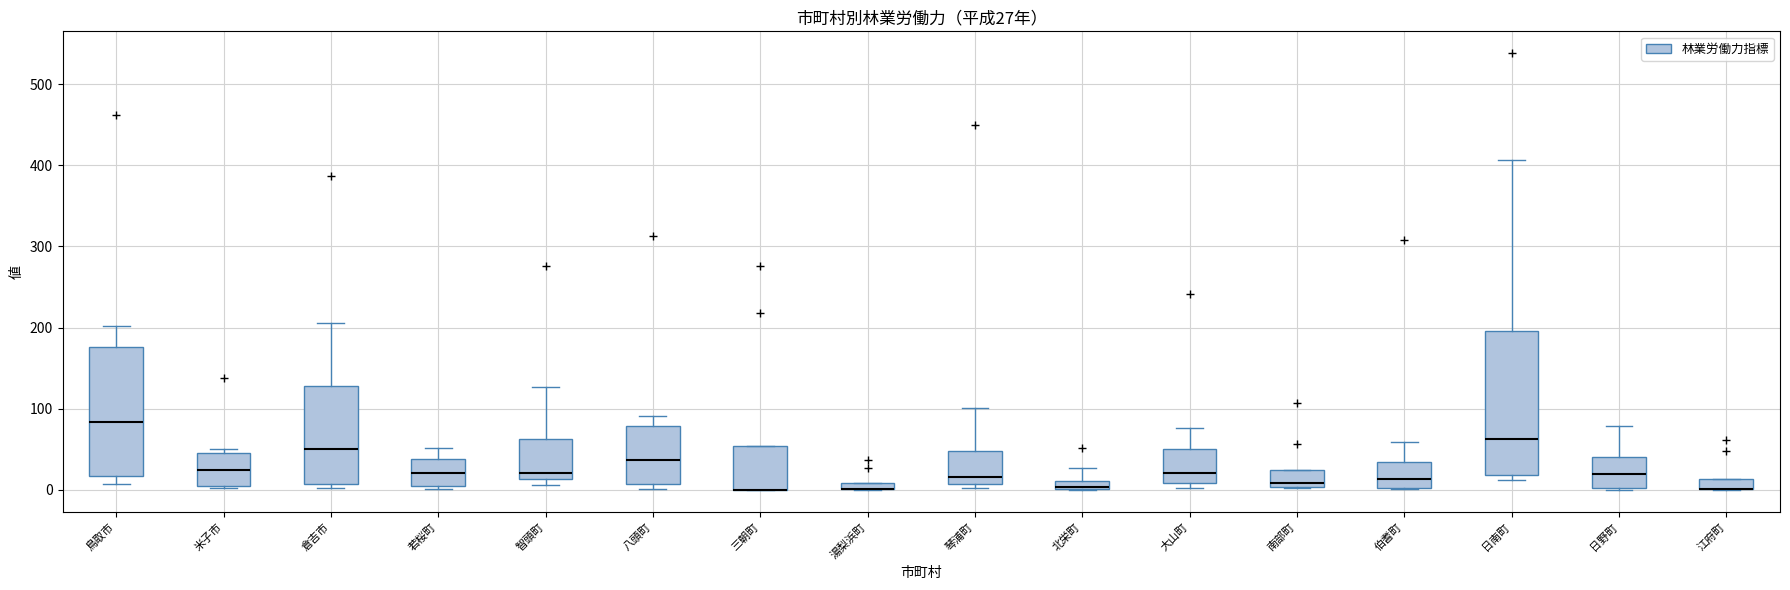

Which box is the tallest, from its lower edge to its upper edge?

日南町